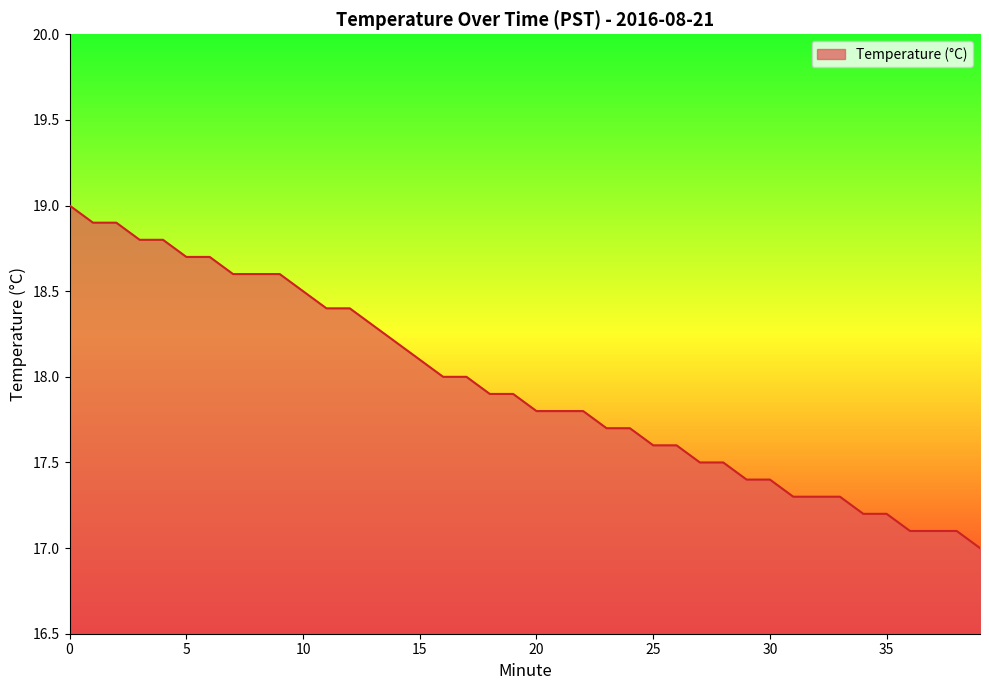

What is the difference between the maximum and minimum values?

2.0